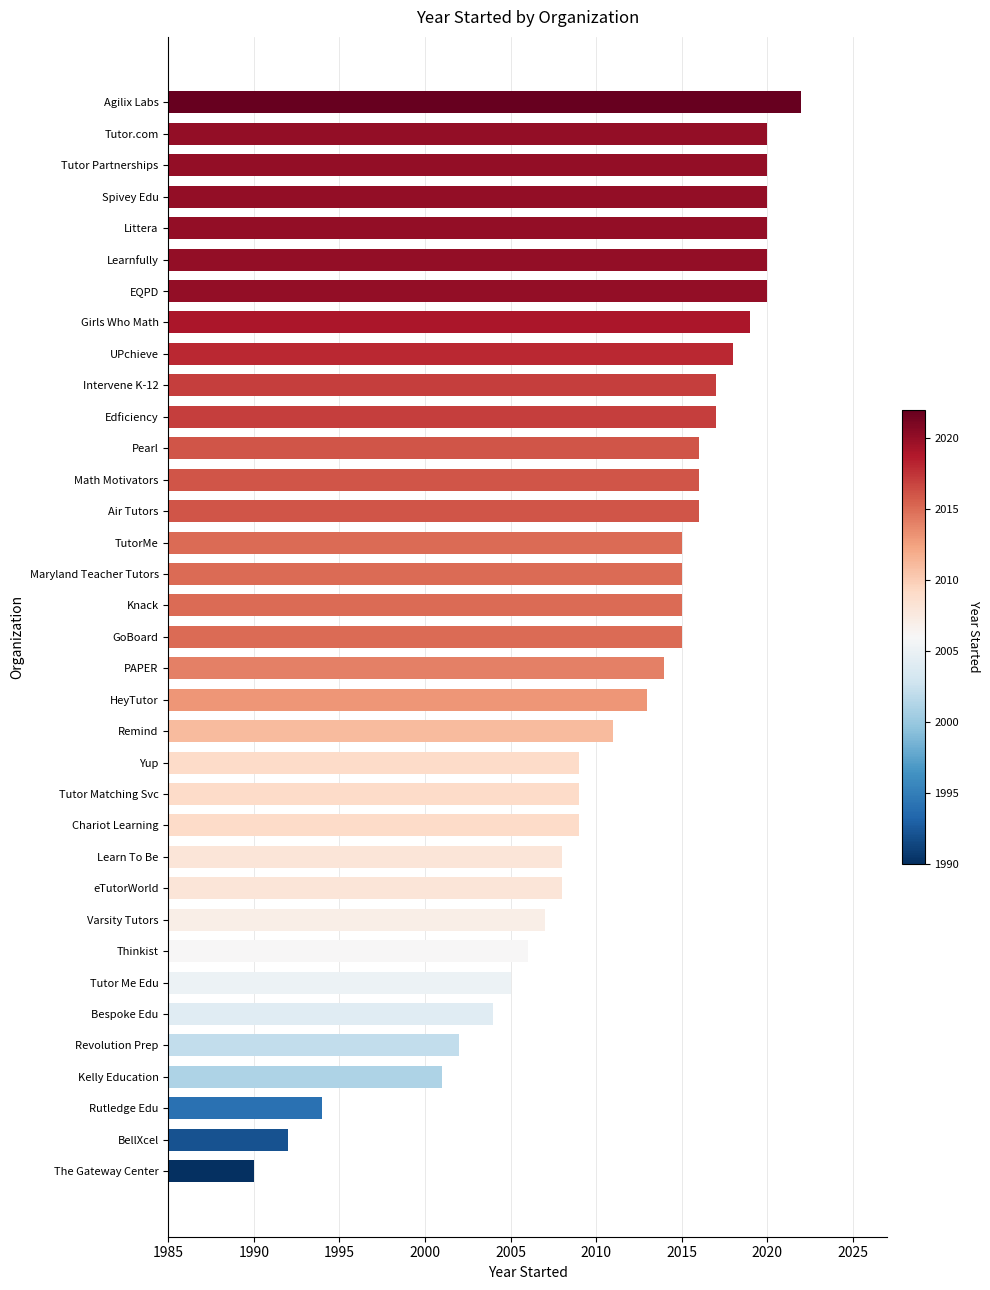

The chart shows a value of 2015 at Maryland Teacher Tutors. True or false?

True